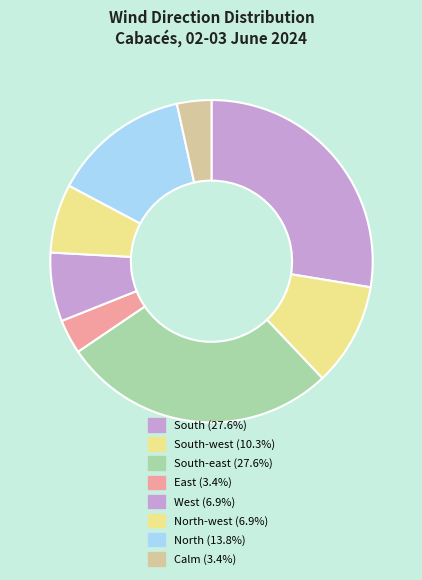

How many segments does this pie chart have?

8